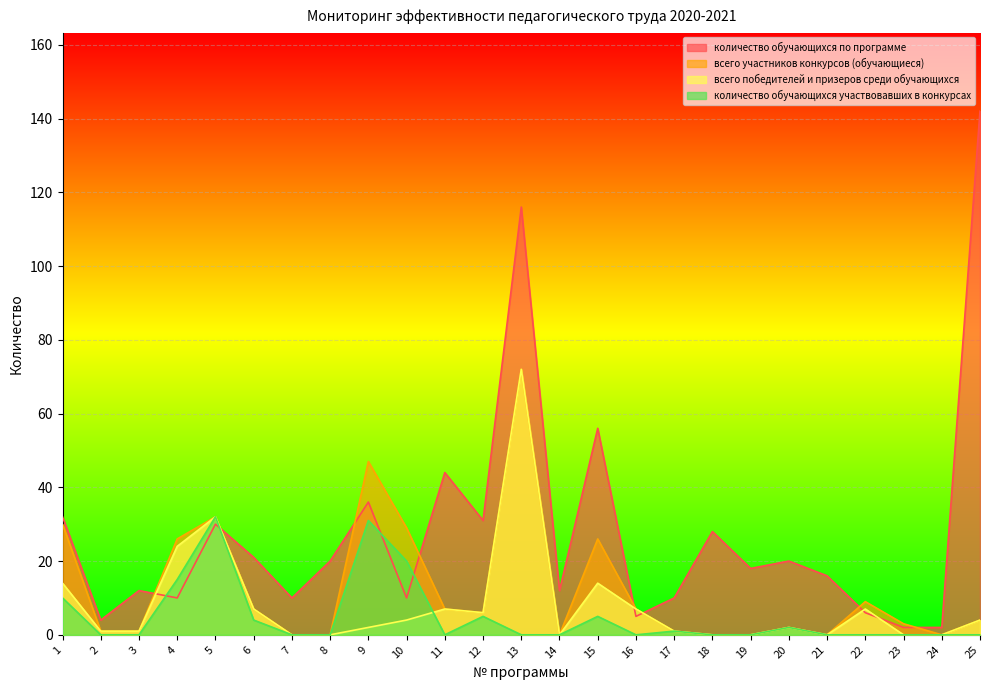

What is the average value of the всего участников конкурсов (обучающиеся) series?

12